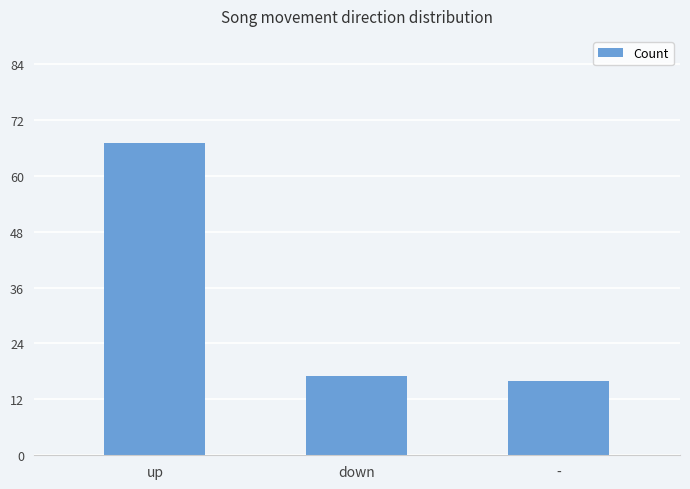

What is the sum of all values?

100